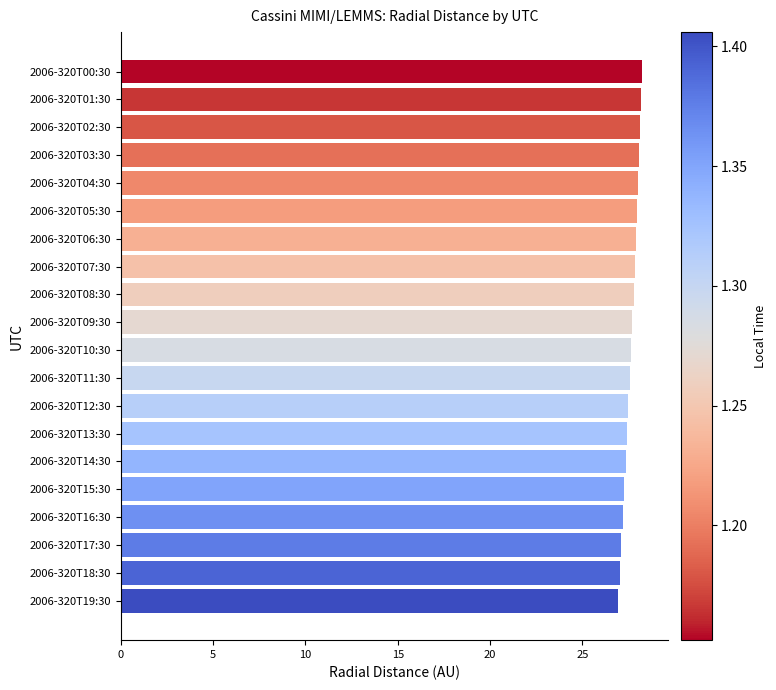

What is the minimum value shown in the chart?

26.9